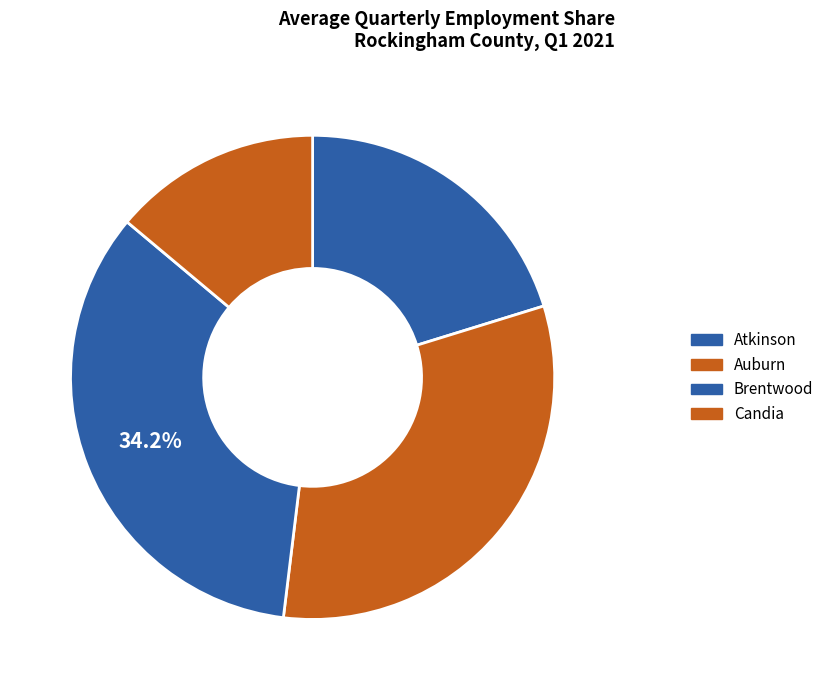

Is Brentwood the majority of the pie?

No